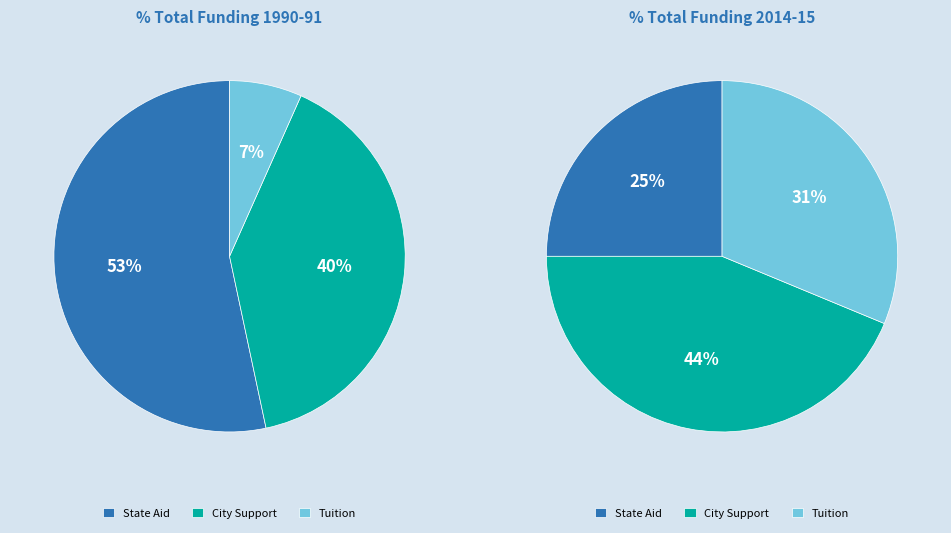

Does 3 account for over 50% of the chart?

No